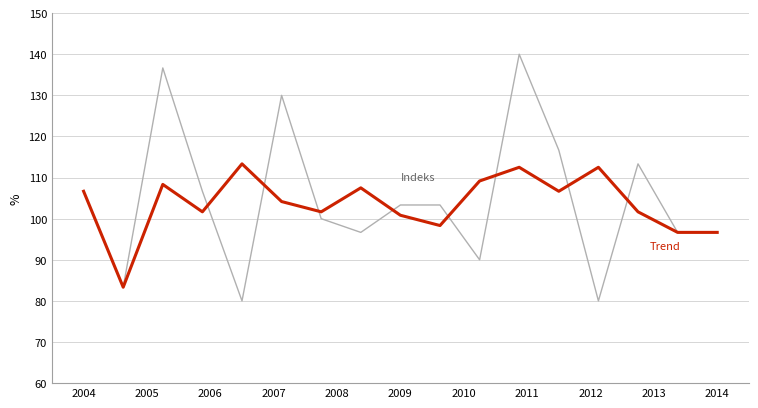

What is the smallest value displayed?

80.0